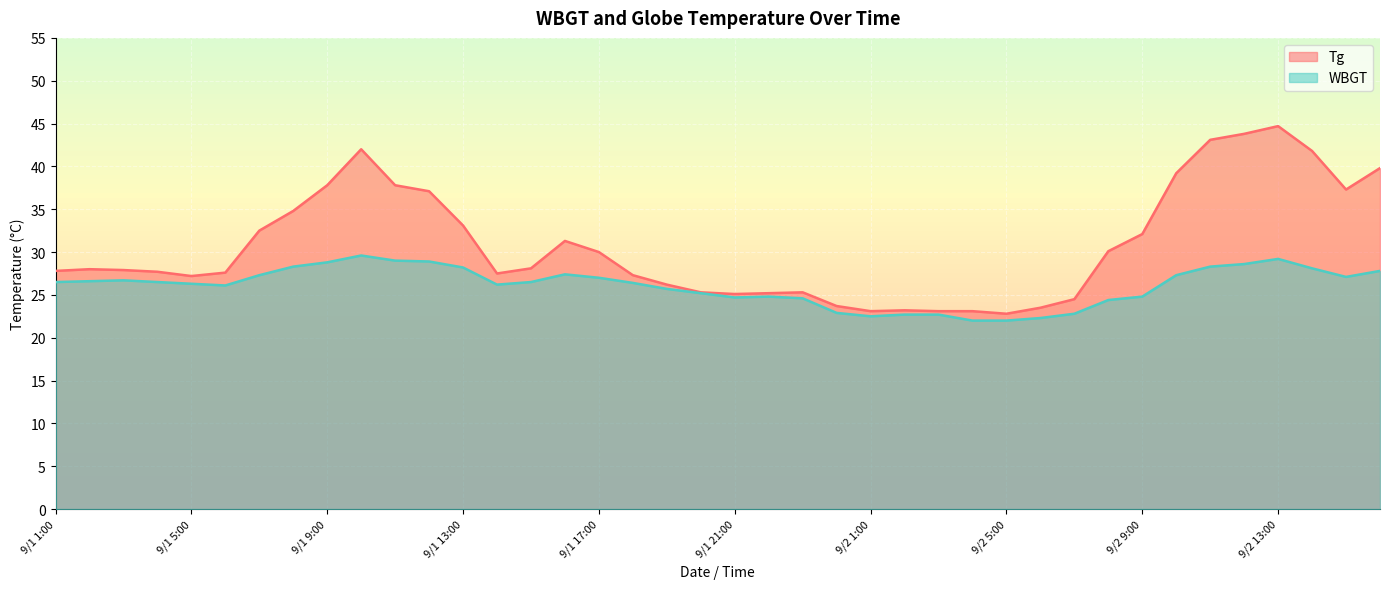

What is the difference between the second highest and minimum values in the WBGT series?

7.2